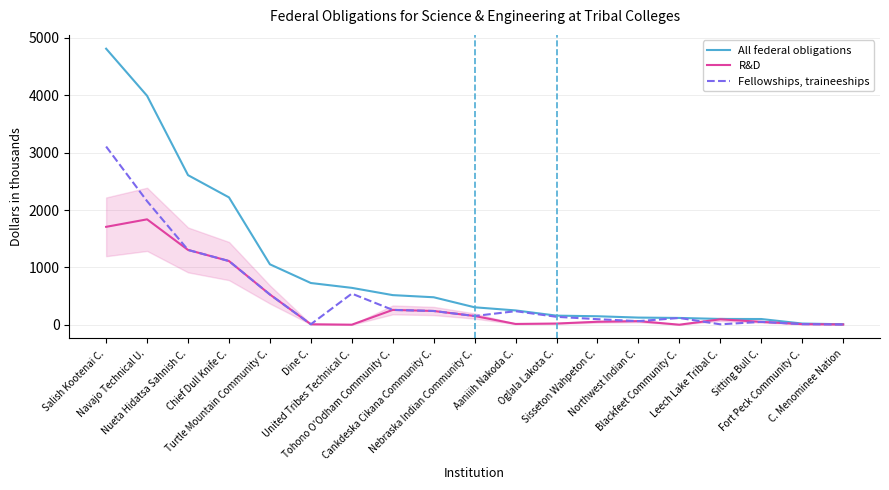

True or false: All federal obligations has a value of 530.0 at Turtle Mountain Community C..

False